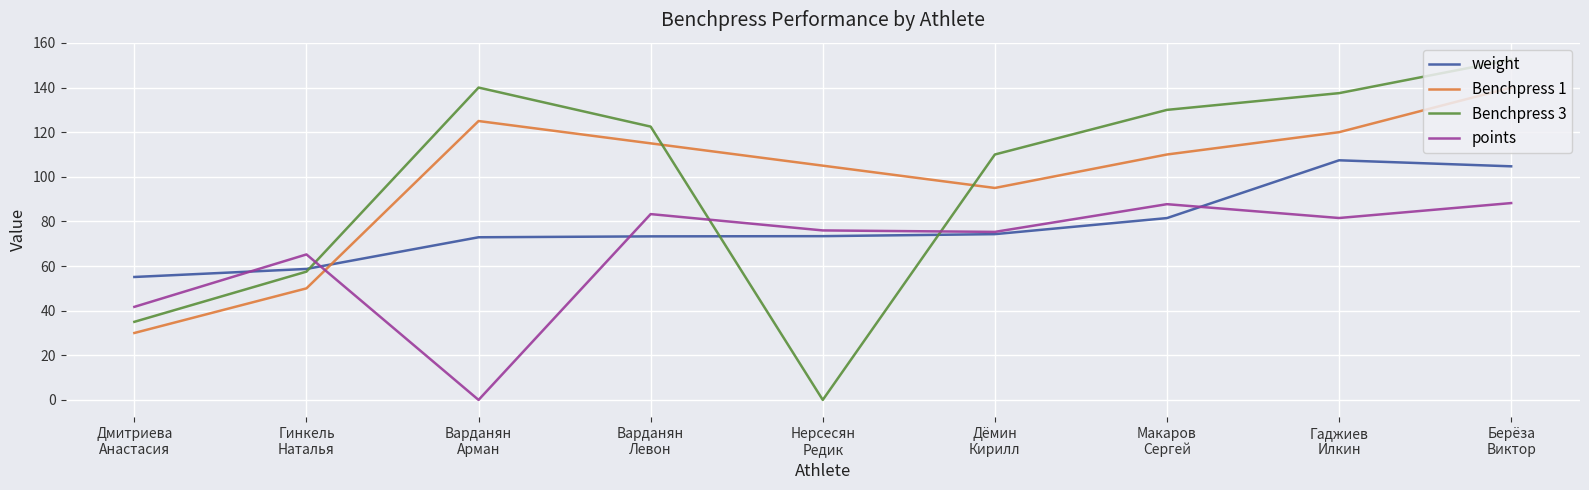

True or false: Benchpress 3 and Benchpress 1 cross at least once.

True